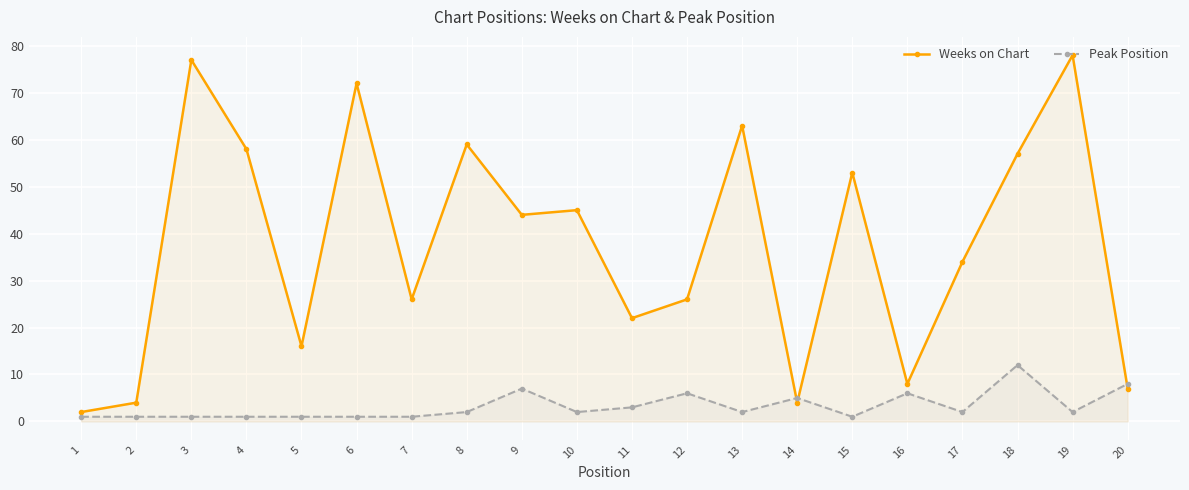

True or false: Weeks on Chart has a value of 57 at 18.

True